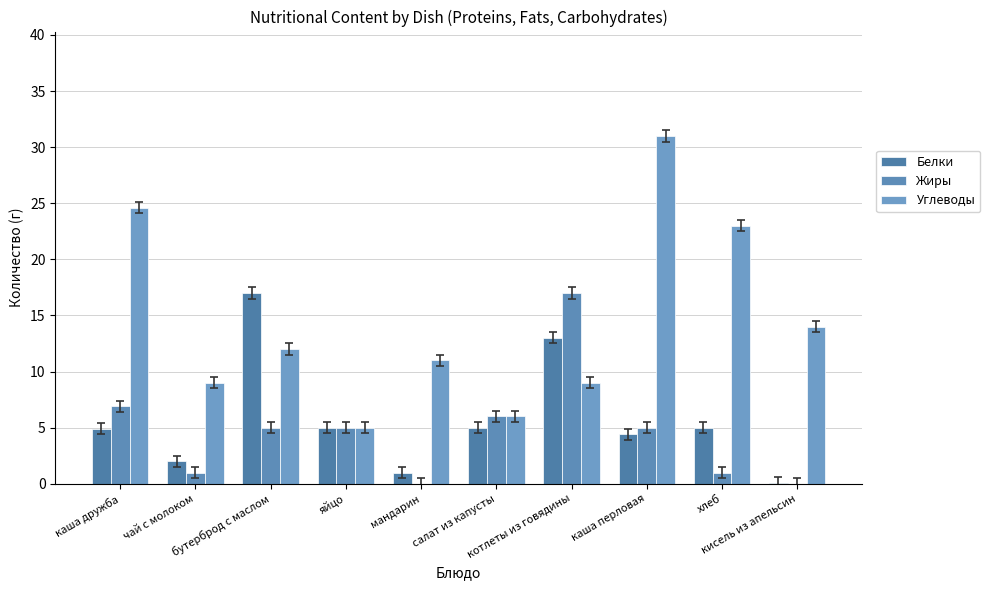

What is the highest value of the Углеводы series?

31.0